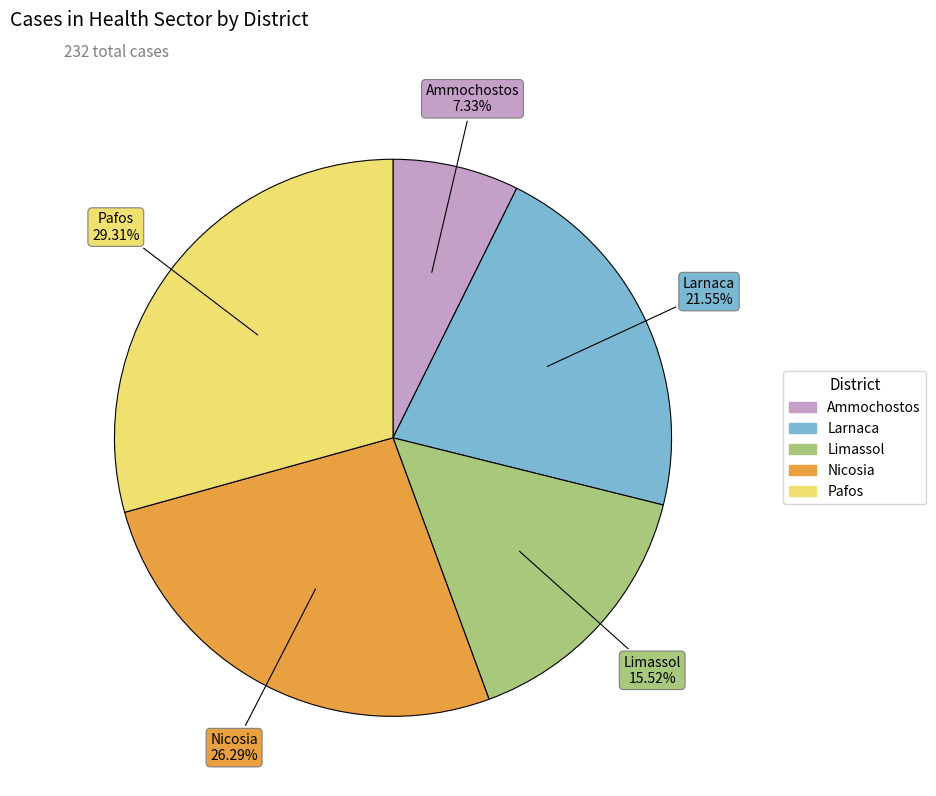

Which category has the biggest portion of the pie?

Pafos